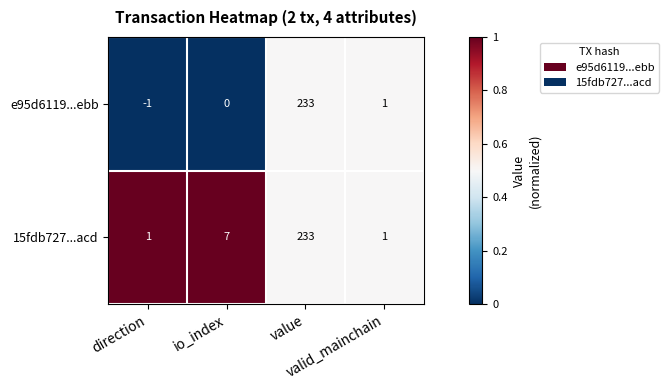

Which series has the largest total across all categories?

15fdb727...acd